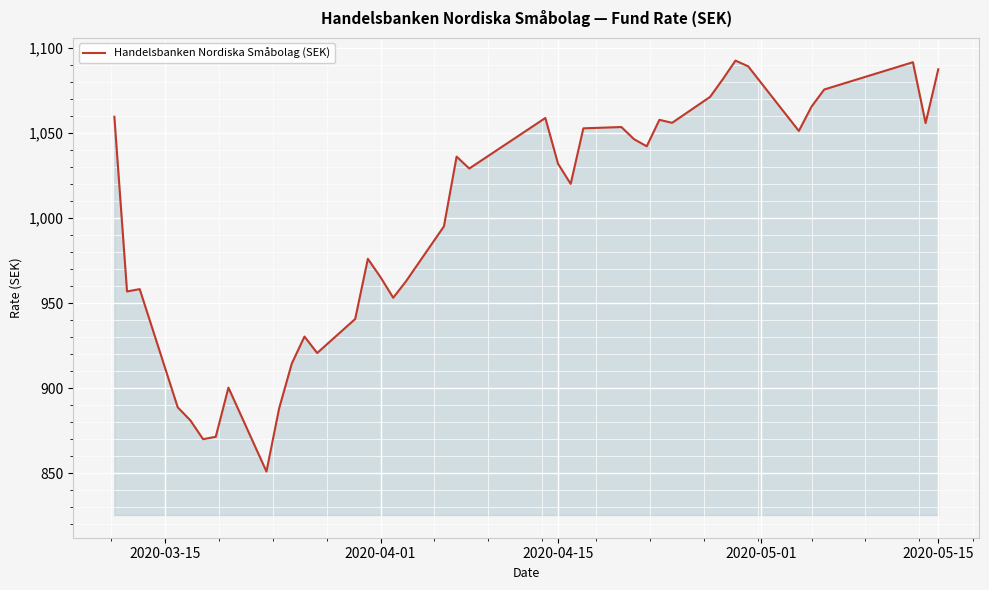

What is the average value?

998.2